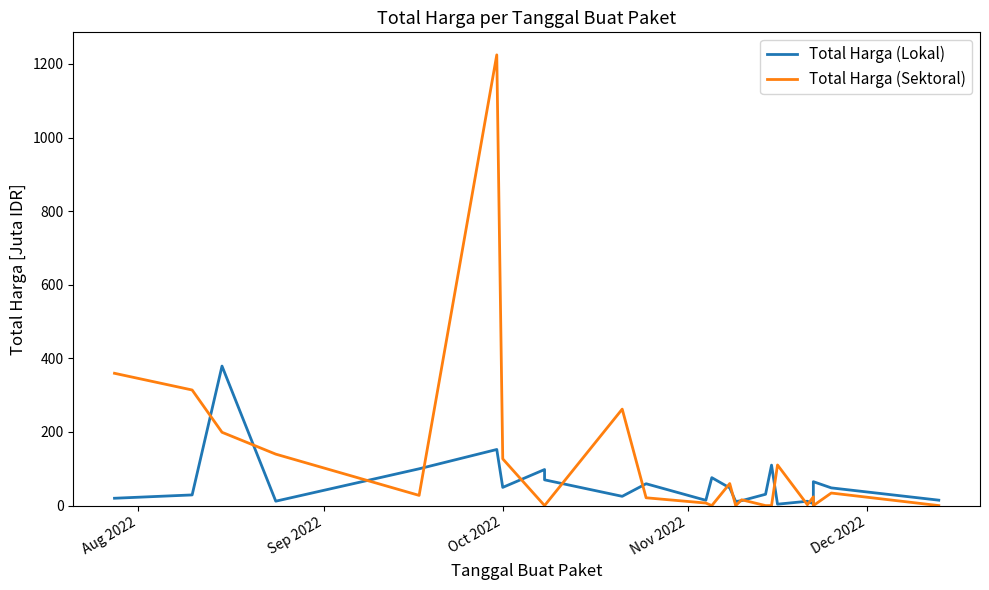

Does the chart have visible grid lines?

No